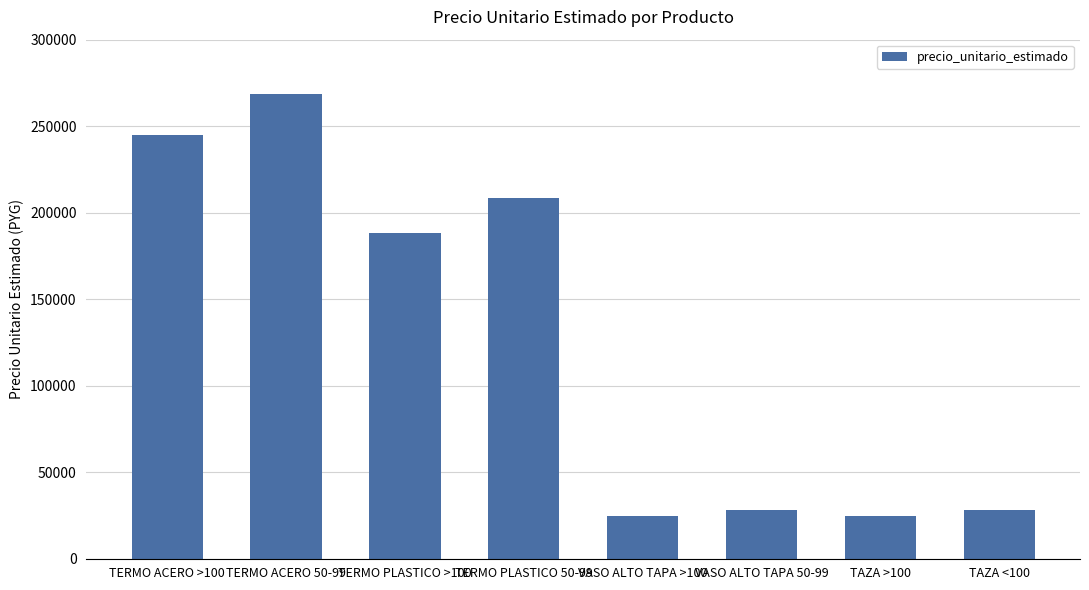

Approximately how many times larger is the value at TERMO ACERO 50-99 compared to TERMO PLASTICO 50-99?

1.3